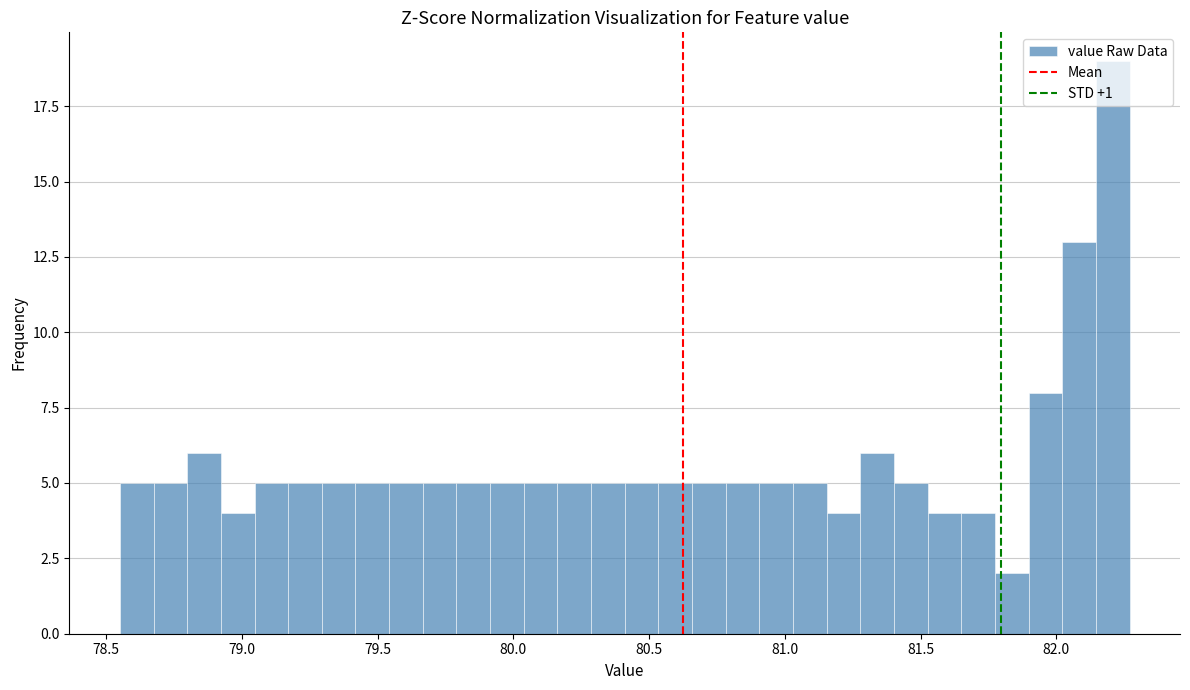

Around what value on the x-axis is the tallest bar? Give the approximate position of its centre, as read against the axis.

82.20